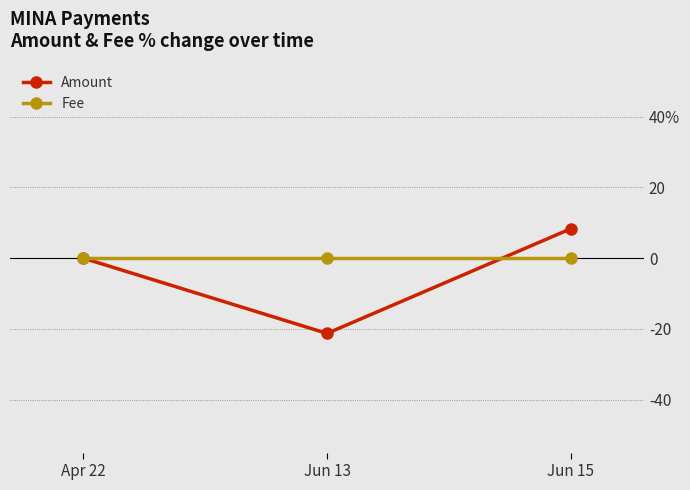

What is the approximate value of Amount at Jun 13?

-21.3